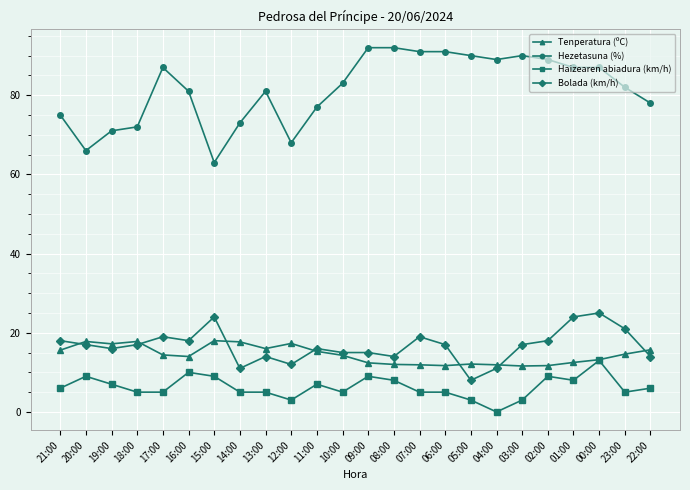

Rank the series by their maximum value, from lowest to highest.

Haizearen abiadura (km/h), Tenperatura (ºC), Bolada (km/h), Hezetasuna (%)